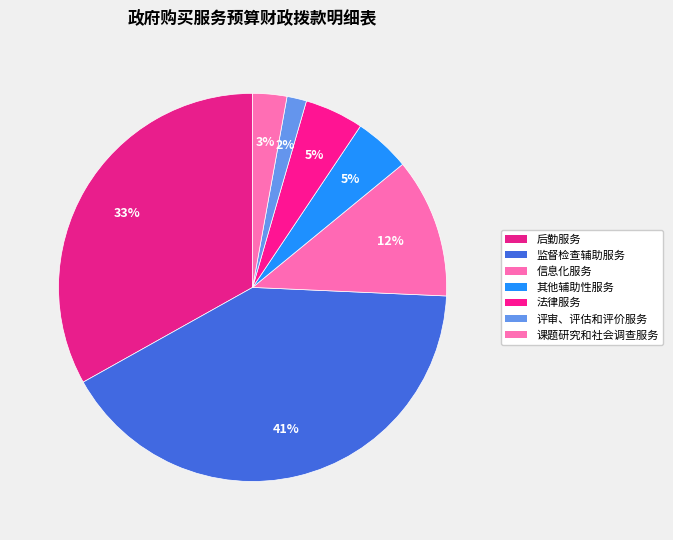

Is there a majority slice in this chart?

No